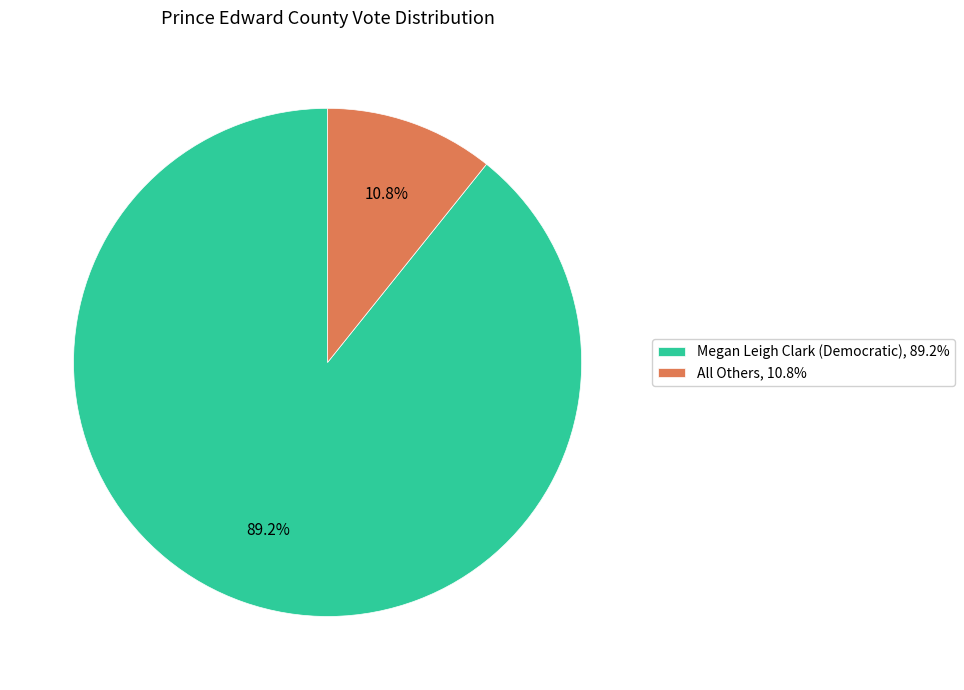

Does any single category account for the majority?

Yes